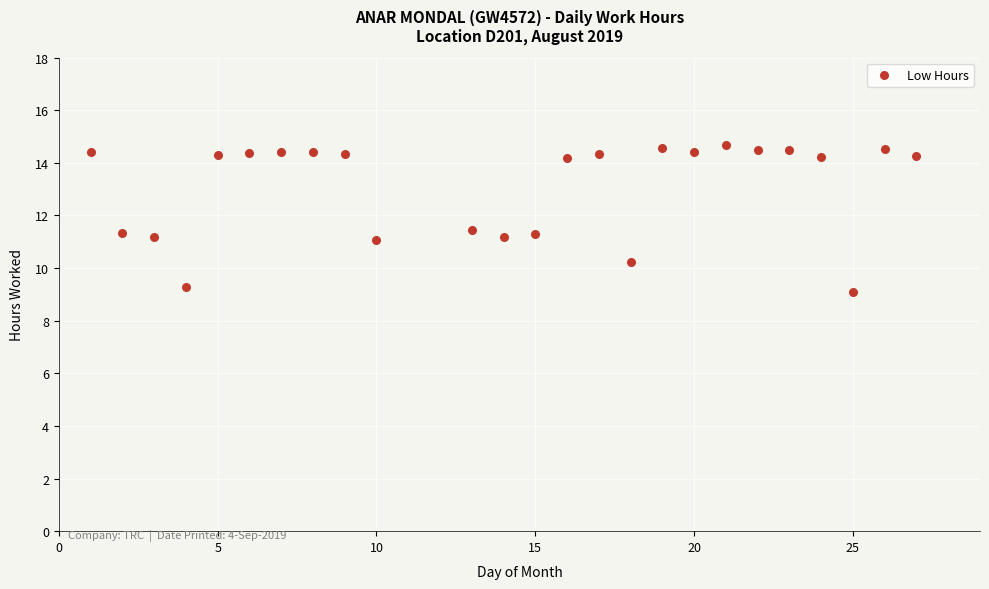

What is the range of X values (max minus min)?

26.0